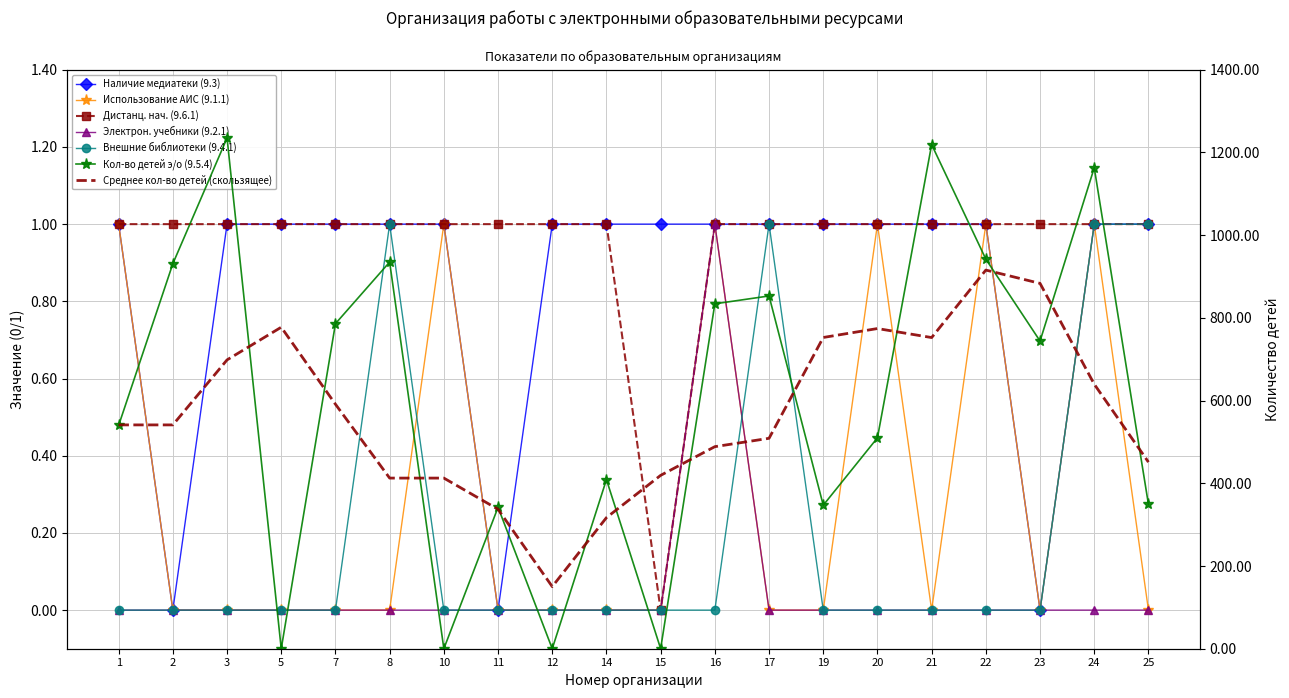

Rank the categories by Внешние библиотеки (9.4.1) value from lowest to highest.

1, 2, 3, 5, 7, 10, 11, 12, 14, 15, 16, 19, 20, 21, 22, 23, 8, 17, 24, 25